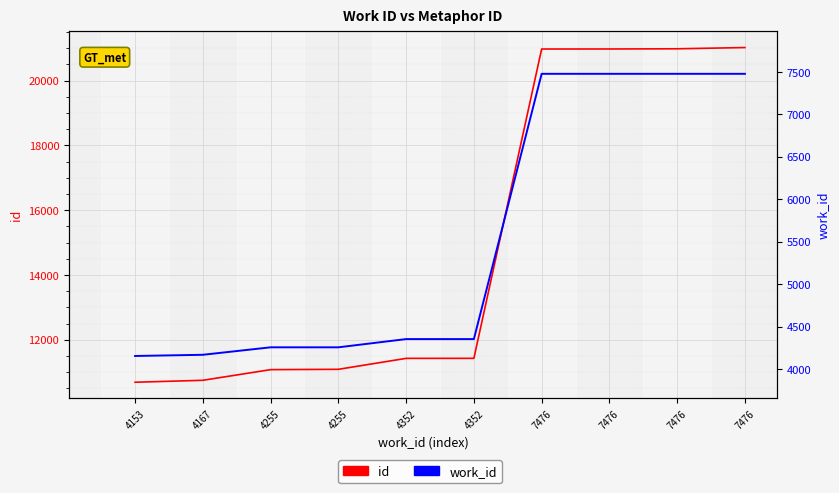

Reading left to right, extract all data points from this chart.

id: 10688	10748	11077	11087	11425	11426	20976	20977	20983	21021
work_id: 4153	4167	4255	4255	4352	4352	7476	7476	7476	7476